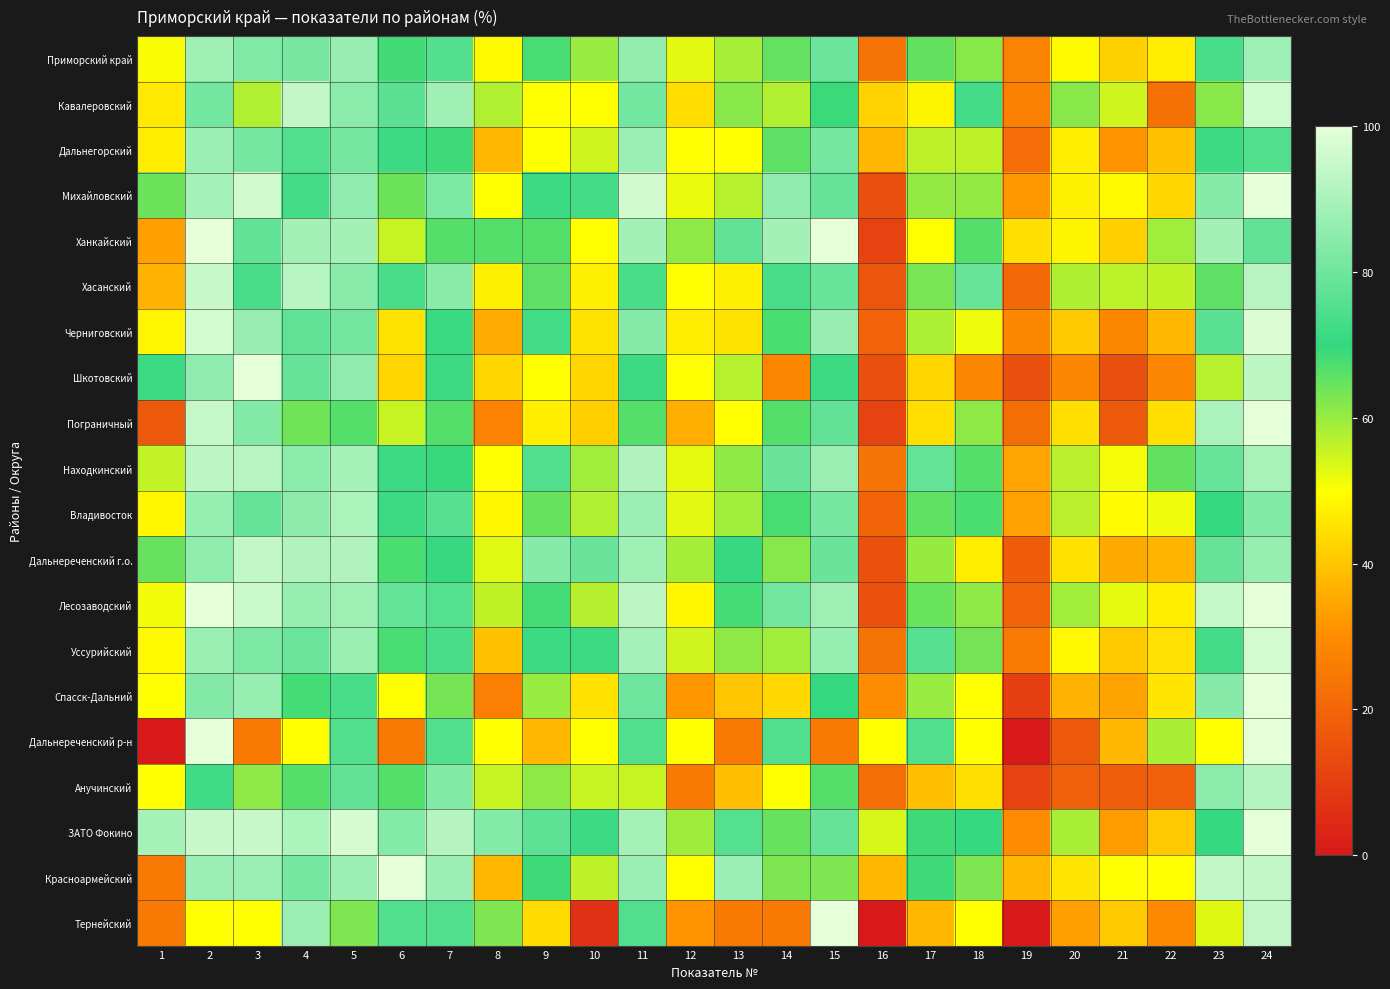

Rank the series at 17 from highest to lowest value.

Находкинский, Уссурийский, Дальнереченский р-н, ЗАТО Фокино, Красноармейский, Владивосток, Приморский край, Лесозаводский, Хасанский, Михайловский, Дальнереченский г.о., Спасск-Дальний, Черниговский, Дальнегорский, Ханкайский, Кавалеровский, Пограничный, Шкотовский, Анучинский, Тернейский